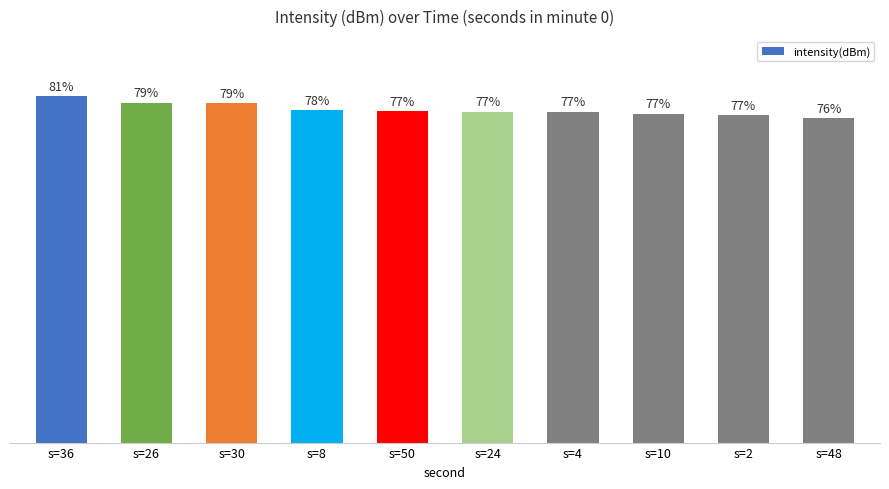

Which has a higher value, s=26 or s=8?

s=26